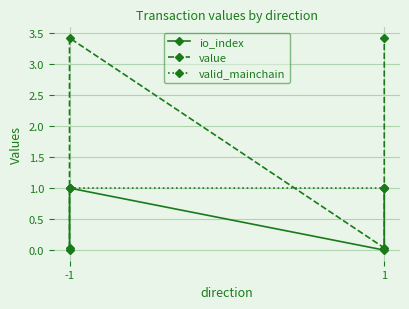

At how many categories does at least one series exceed 2?

2